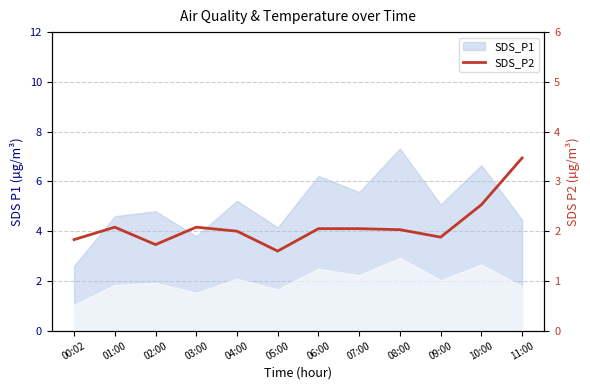

True or false: the data shows 1.7 at 02:00.

True